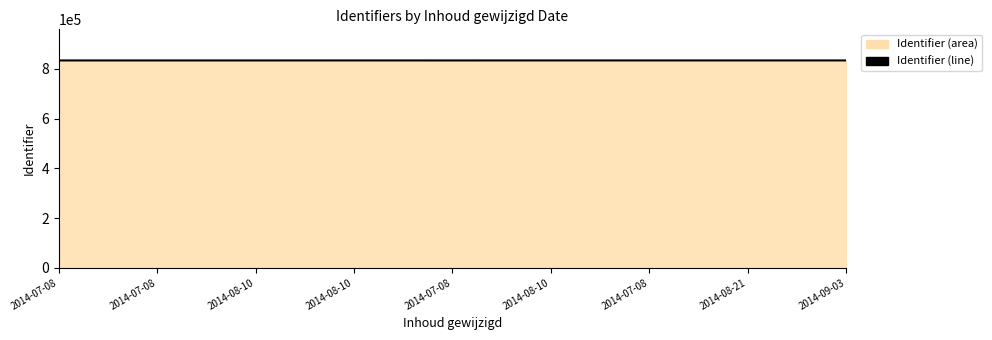

Reading left to right, extract all data points from this chart.

834074	834075	834077	834136	834078	834138	834140	834141	834143